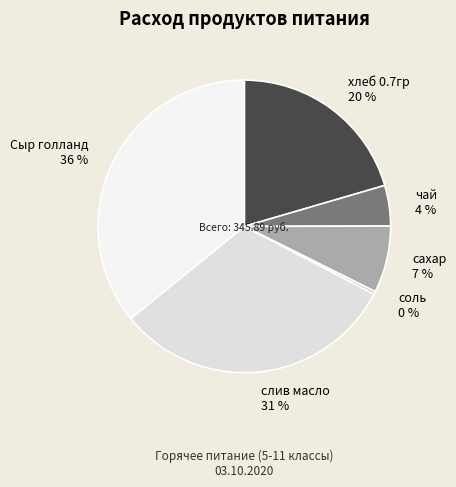

Is it true that соль is 0% of the pie?

True